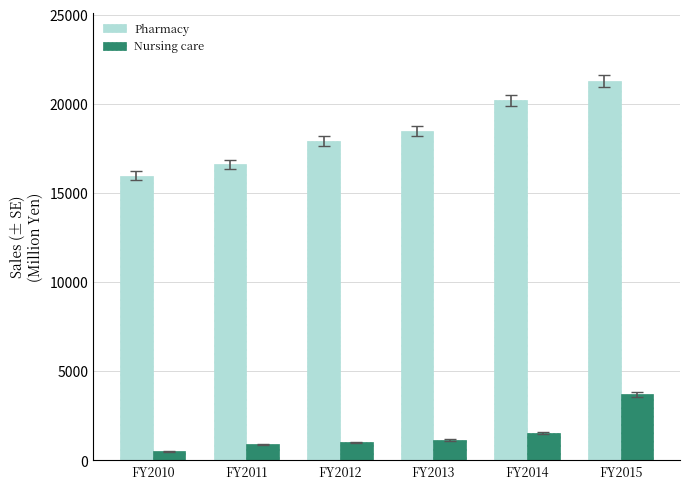

Reading left to right, what are all the values shown in this chart?

Pharmacy: 15969	16622	17906	18503	20194	21287
Nursing care: 511	895	1003	1154	1549	3700